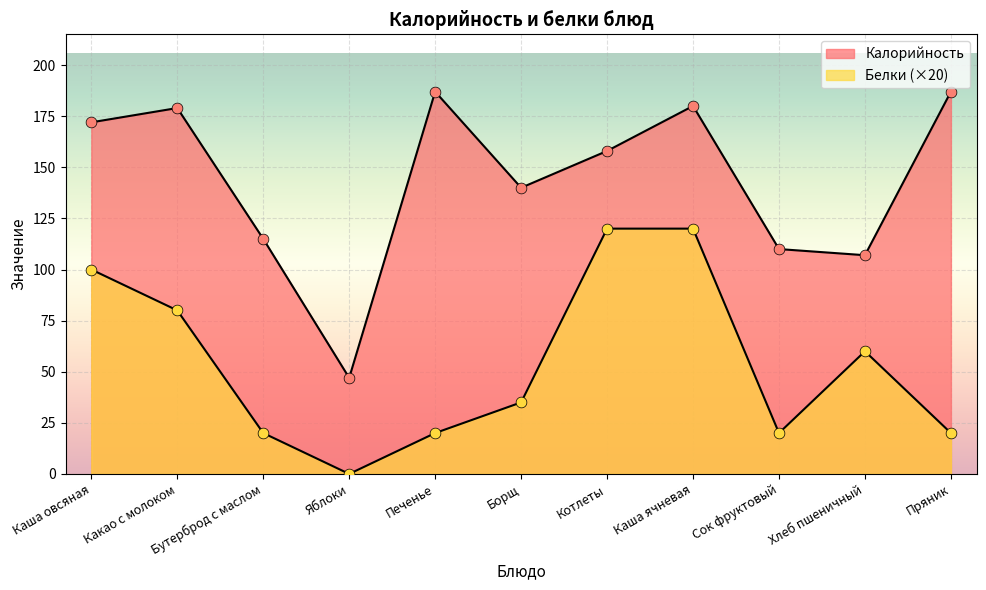

Which series has the largest Y range (max minus min)?

Калорийность